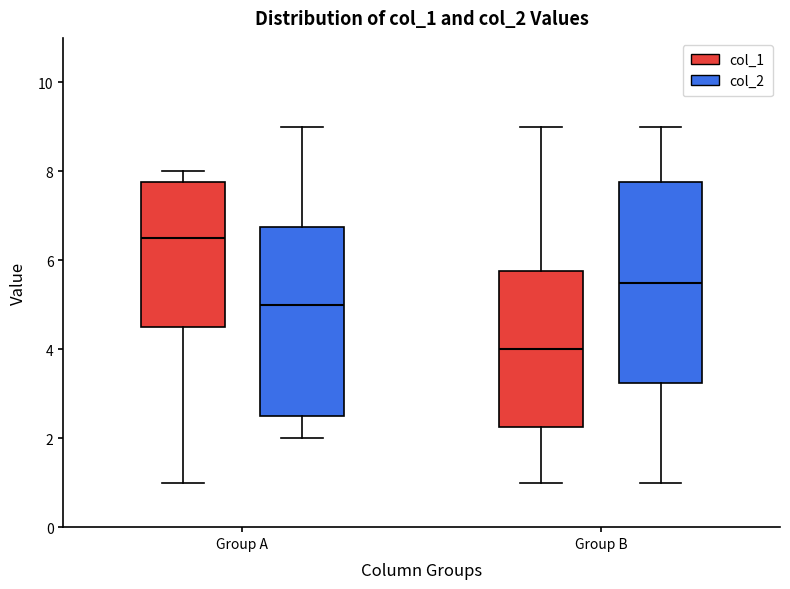

Which box's median line is the lowest?

Group B (col_1)